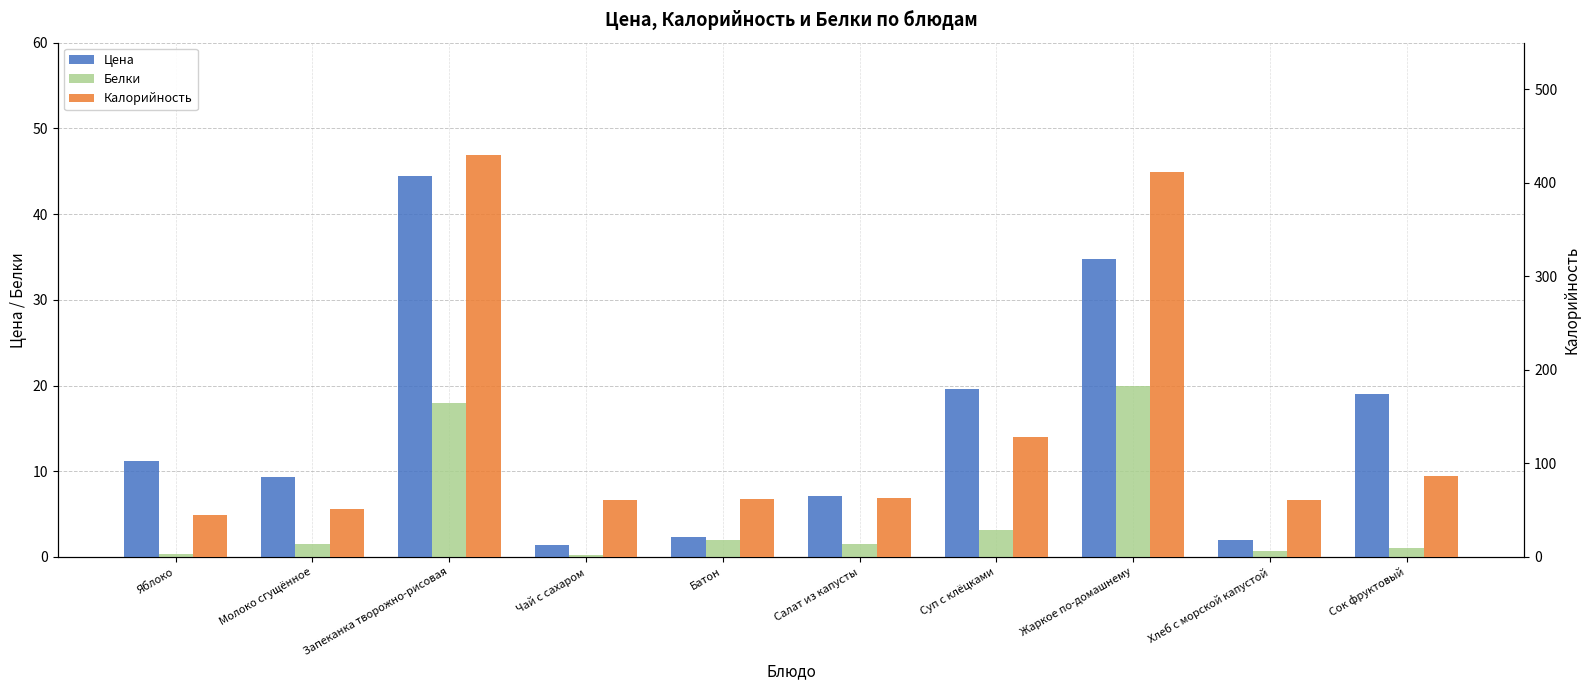

What is the average value of the Белки series?

4.8